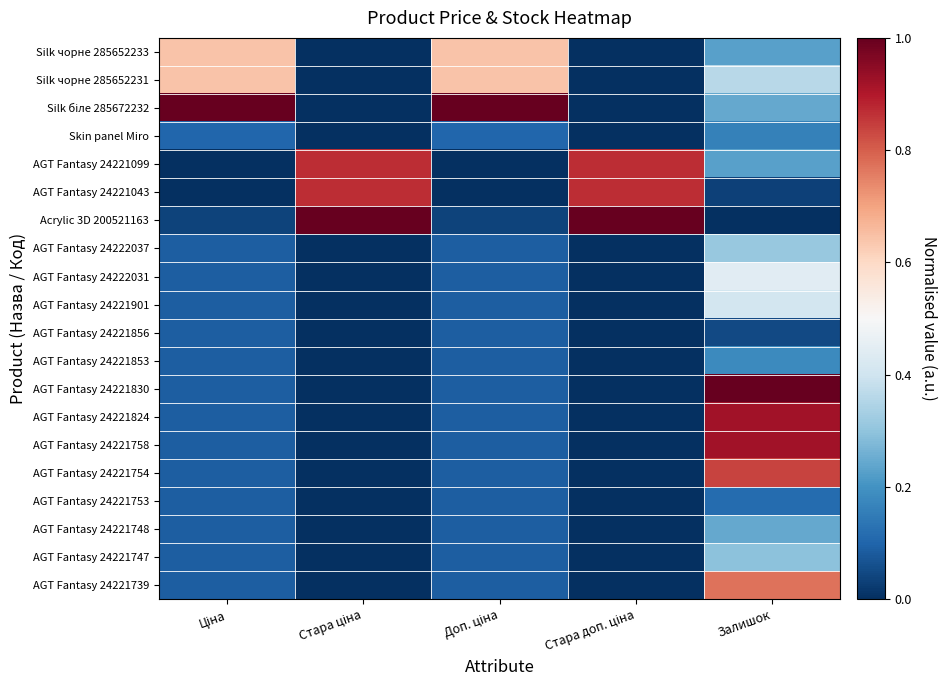

Rank the series by their maximum value, from lowest to highest.

AGT Fantasy 24221856, AGT Fantasy 24221753, Skin panel Miro, AGT Fantasy 24221853, AGT Fantasy 24221748, AGT Fantasy 24221747, AGT Fantasy 24222037, AGT Fantasy 24221901, AGT Fantasy 24222031, Silk чорне 285652233, Silk чорне 285652231, AGT Fantasy 24221739, AGT Fantasy 24221754, AGT Fantasy 24221099, AGT Fantasy 24221043, AGT Fantasy 24221824, AGT Fantasy 24221758, Silk біле 285672232, Acrylic 3D 200521163, AGT Fantasy 24221830